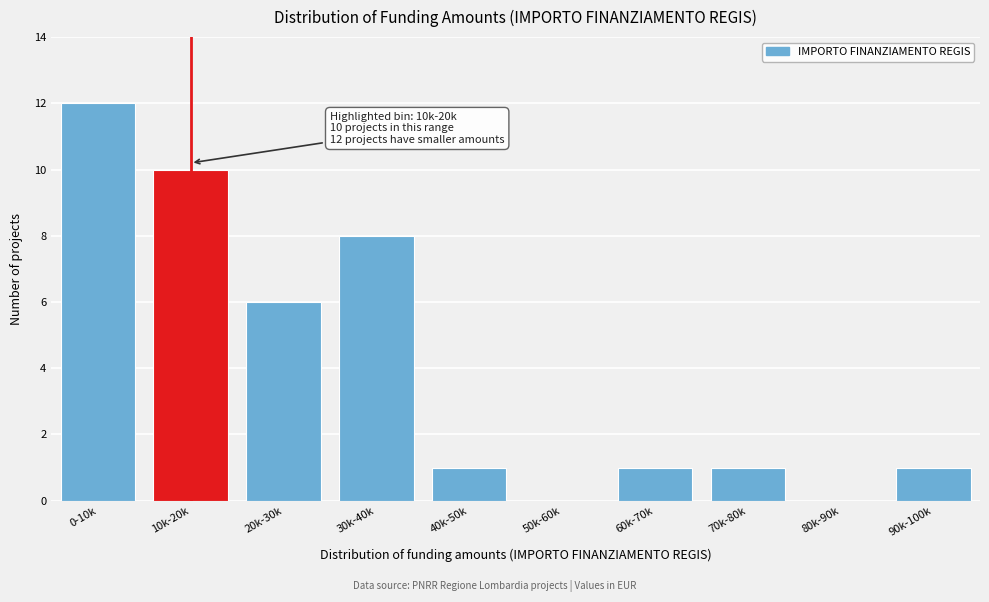

Reading right to left, transcribe all the data shown in this chart.

90k-100k=1	80k-90k=0	70k-80k=1	60k-70k=1	50k-60k=0	40k-50k=1	30k-40k=8	20k-30k=6	10k-20k=10	0-10k=12